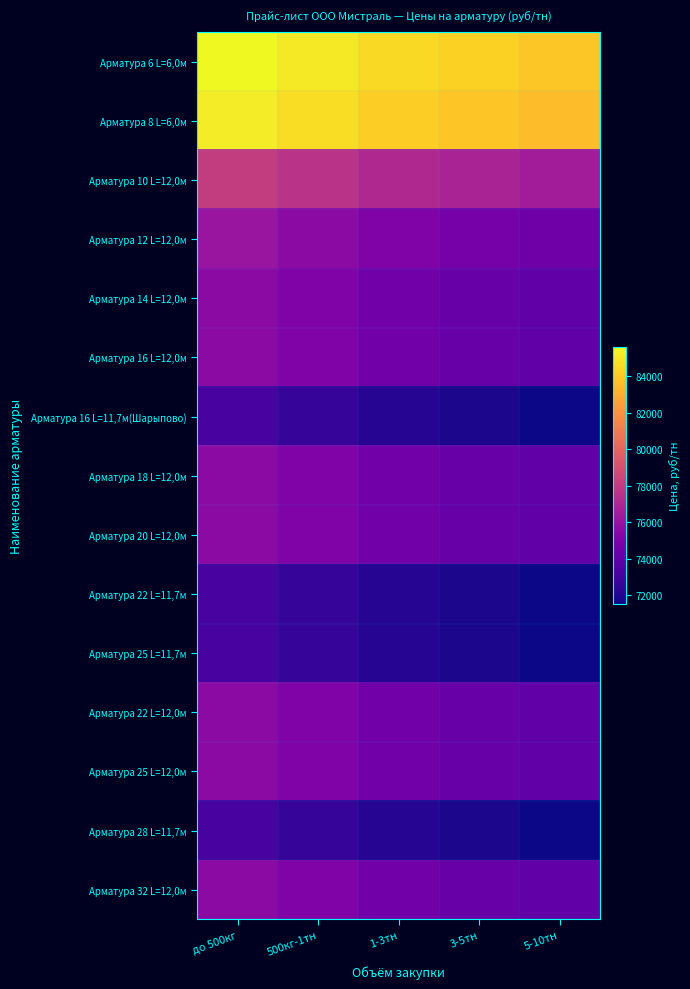

What is the minimum value shown in the chart?

71500